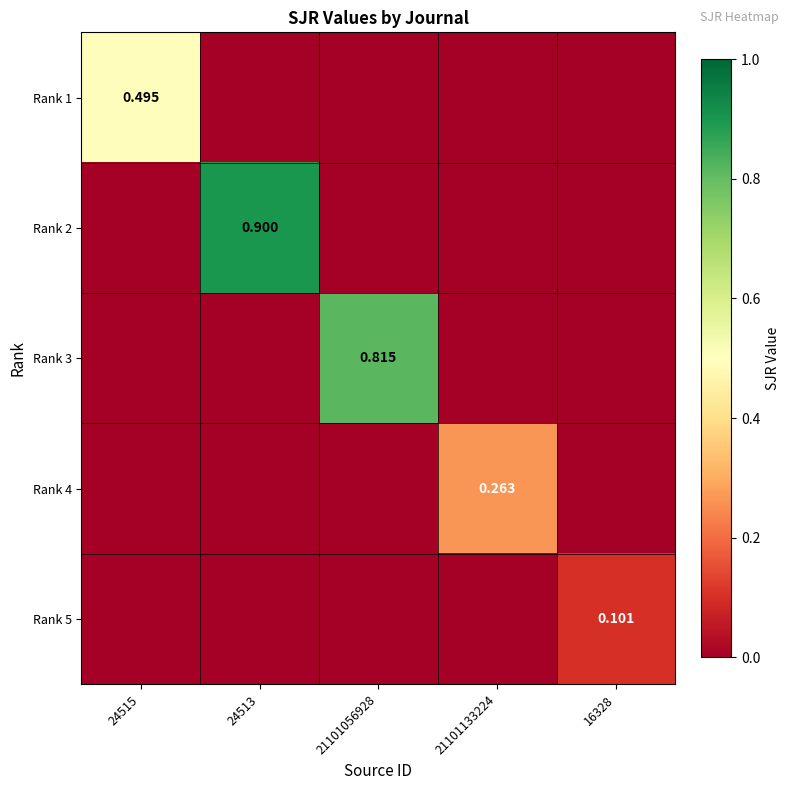

How many data points does each series have?

5